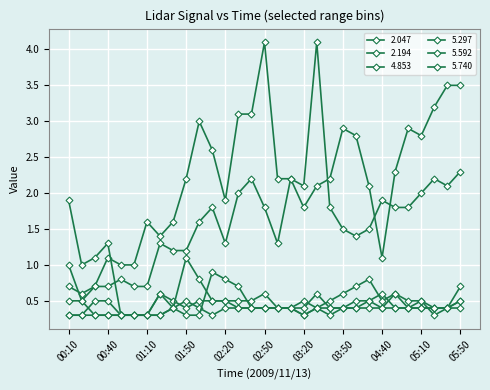

Which series has the largest total across all categories?

2.194